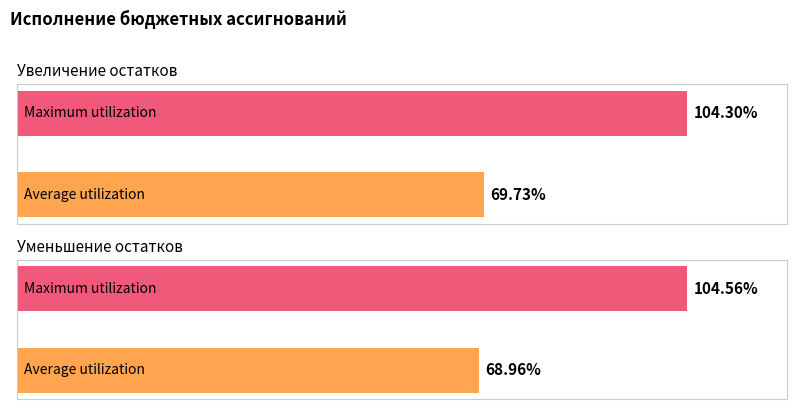

List the labels in order of Maximum utilization value, smallest first.

Увеличение остатков средств бюджетов, Уменьшение остатков средств бюджетов